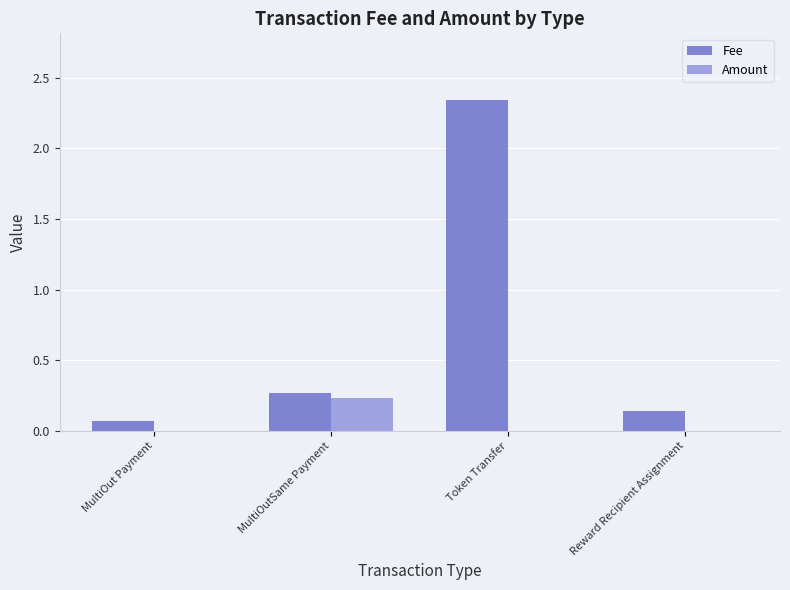

Which series has the largest total across all categories?

Fee